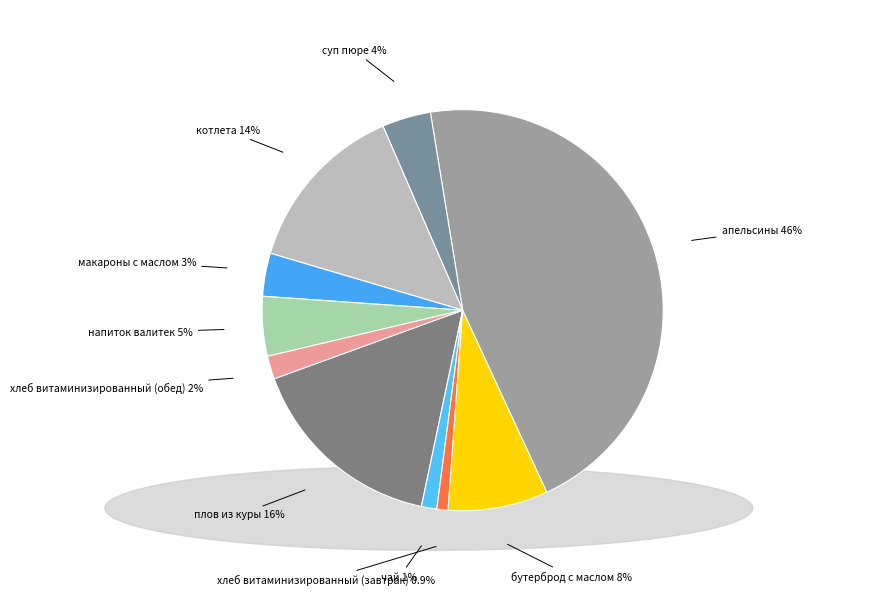

Which has a higher value, чай or макароны с маслом?

макароны с маслом